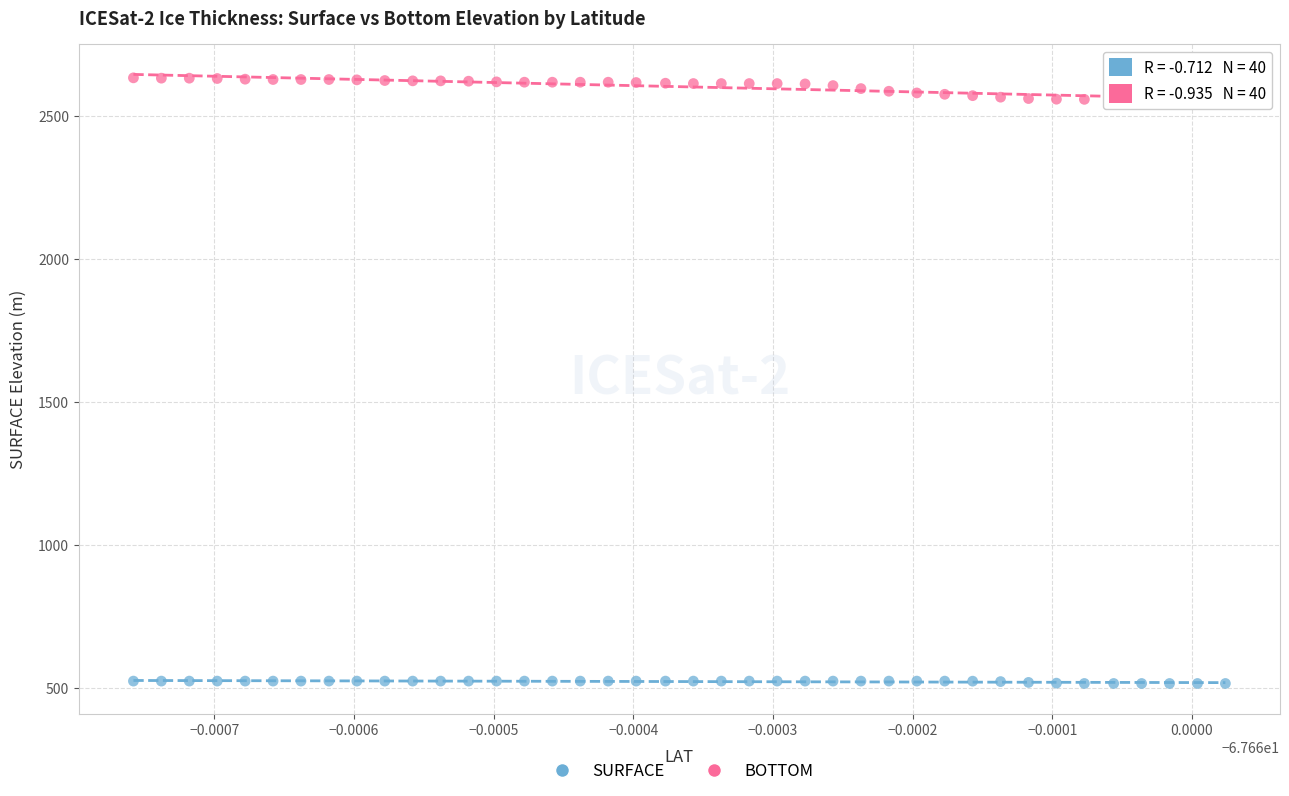

Which series reaches the minimum Y coordinate?

SURFACE